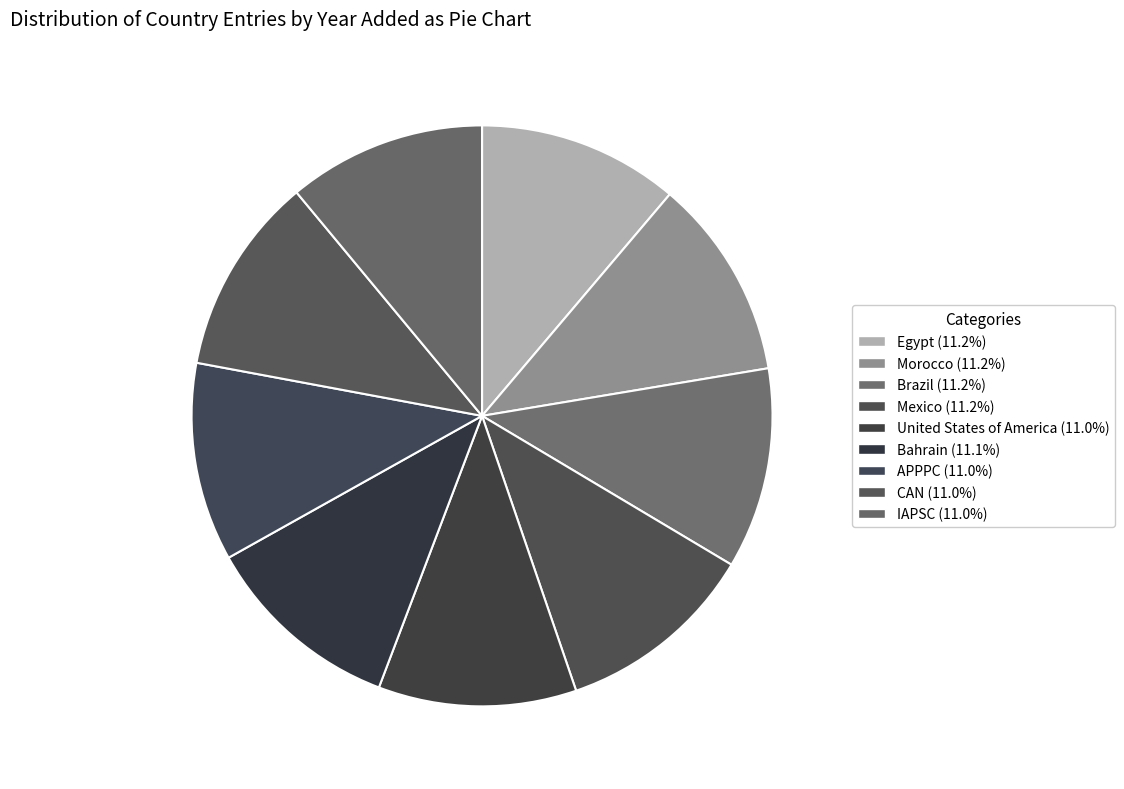

To the nearest percent, what portion does Morocco represent?

11%